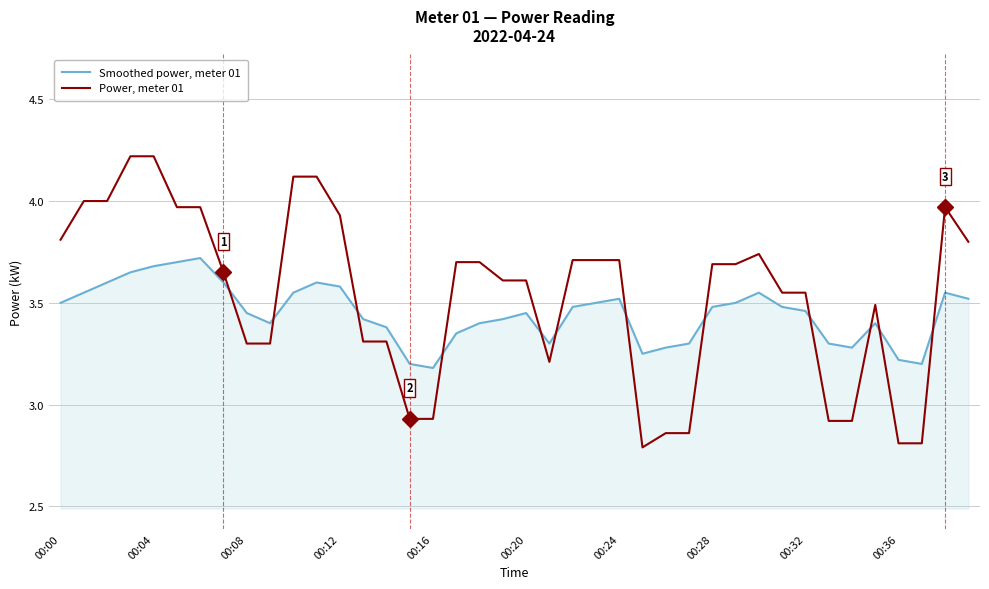

True or false: Power, meter 01 and Smoothed power, meter 01 cross at least once.

True